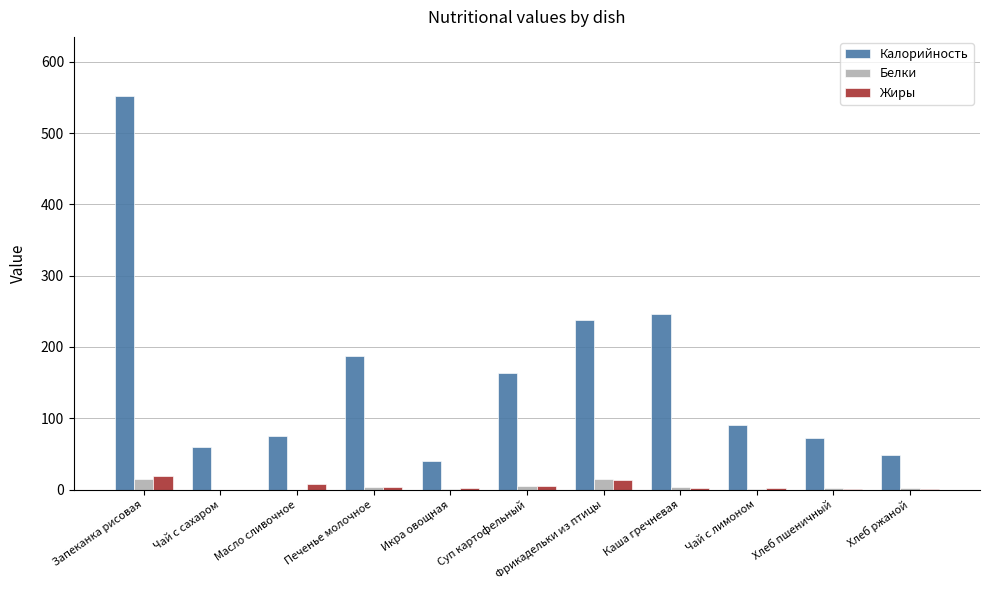

What is the sum of all Белки values?

47.8